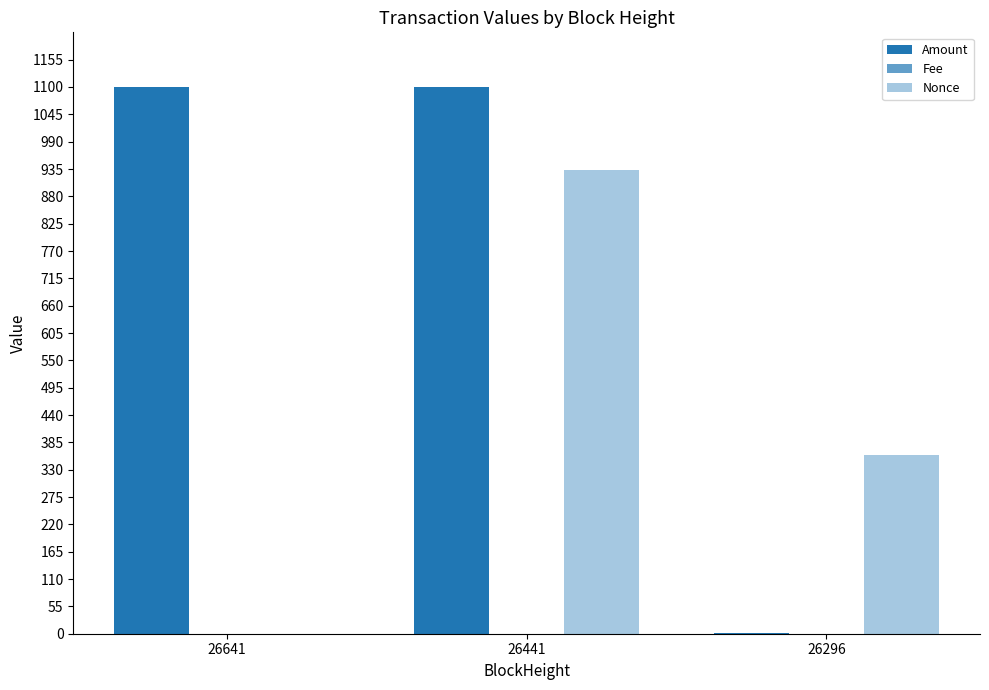

Reading left to right, what are all the values shown in this chart?

Amount: 26641=1100.0	26441=1099.0	26296=2.0
Fee: 26641=0.0	26441=0.0	26296=0.0
Nonce: 26641=0.0	26441=933.0	26296=359.0